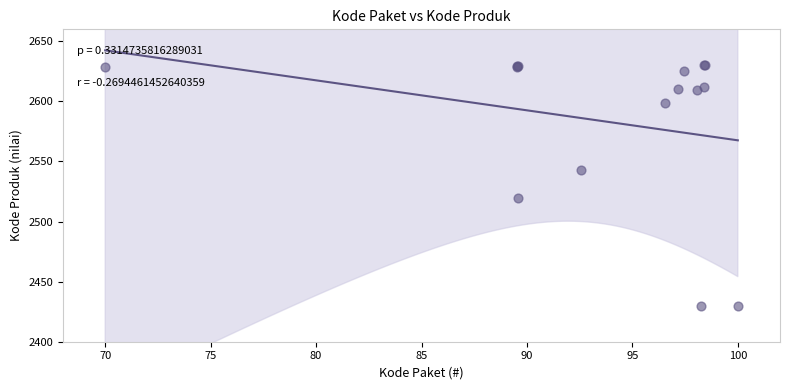

What Y value in the scatter plot is closest to 2530?

2519.7